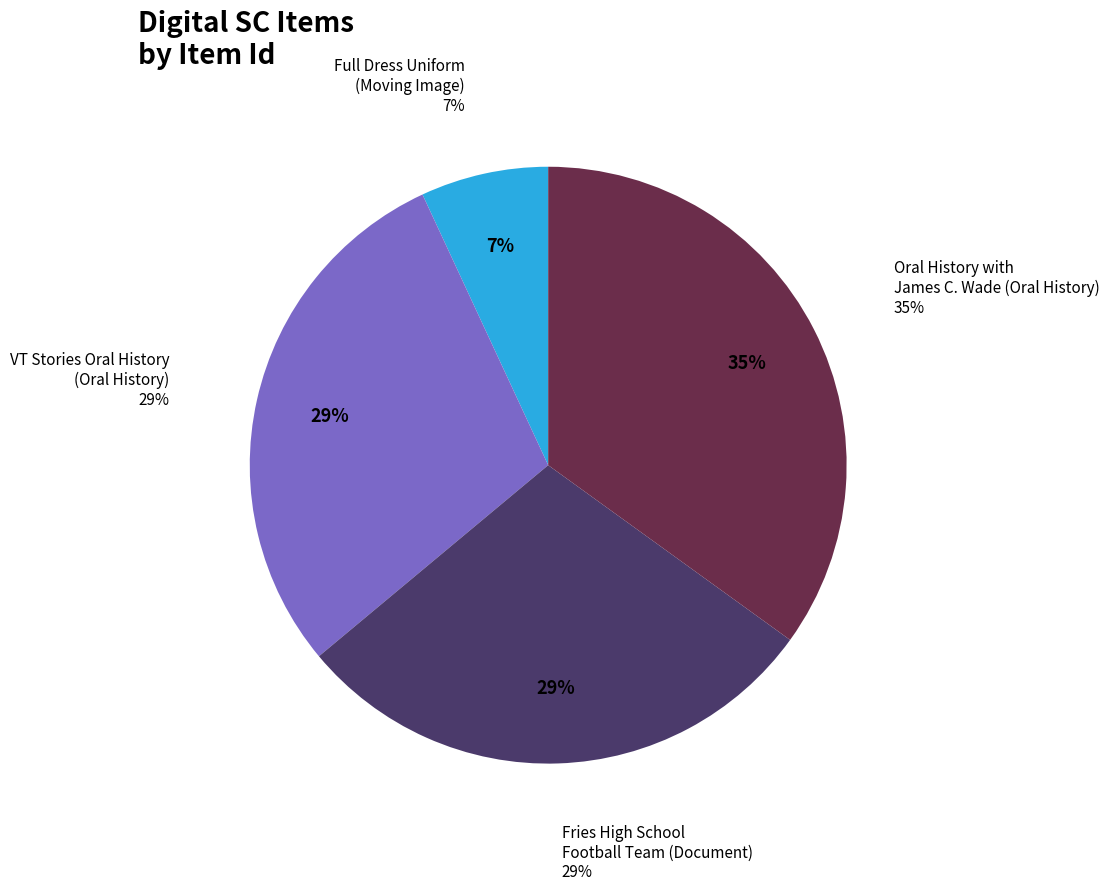

To the nearest percent, what is the average slice percentage?

25%